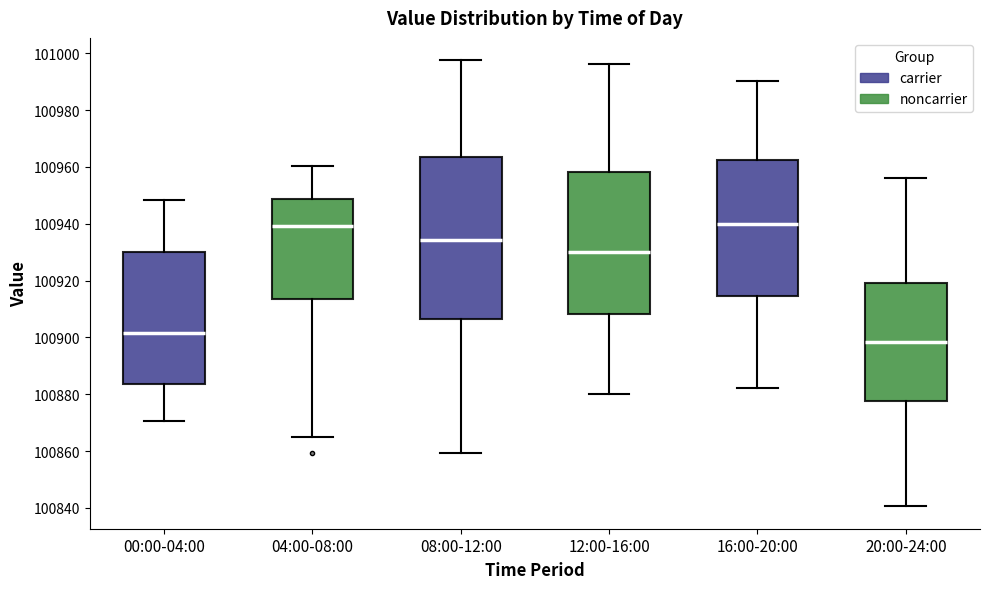

Reading left to right, transcribe this box plot: for each box, give where its median line is, the range the box spans, and where its two whiskers end, as read against the y-axis. The values are not printed on the chart, so give them approximately, as read against the axis.

00:00-04:00: median 100902, box 100884 to 100930, whiskers 100870 to 100948
04:00-08:00: median 100940, box 100914 to 100948, whiskers 100866 to 100960
08:00-12:00: median 100934, box 100906 to 100964, whiskers 100860 to 100998
12:00-16:00: median 100930, box 100908 to 100958, whiskers 100880 to 100996
16:00-20:00: median 100940, box 100914 to 100962, whiskers 100882 to 100990
20:00-24:00: median 100898, box 100878 to 100920, whiskers 100840 to 100956